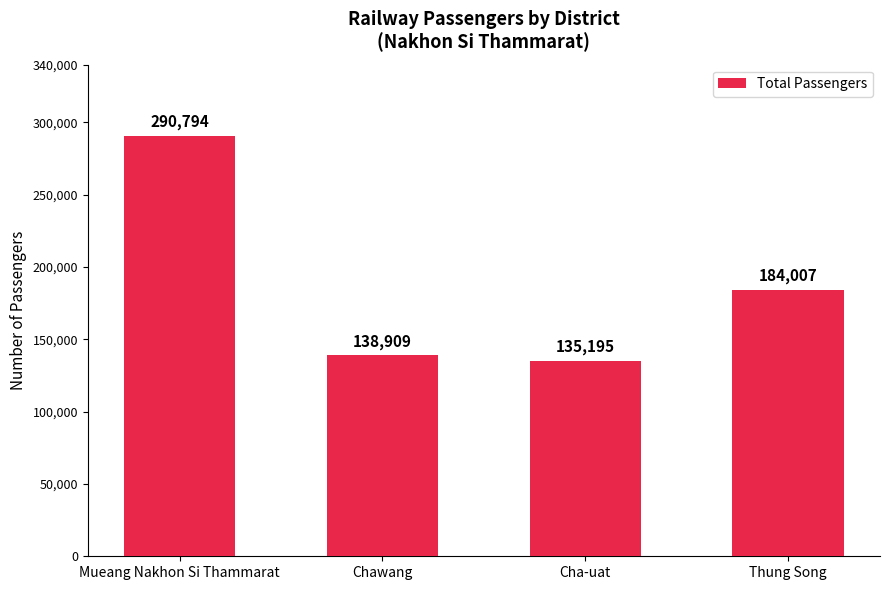

Rank the categories by value from highest to lowest.

Mueang Nakhon Si Thammarat, Thung Song, Chawang, Cha-uat